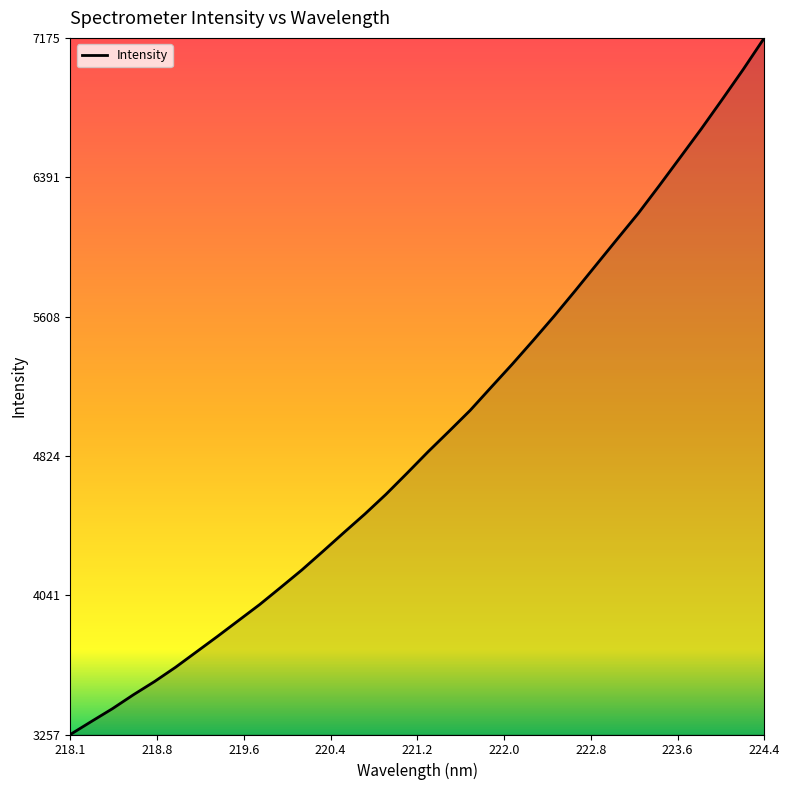

What is the difference between the maximum and minimum values?

3918.0